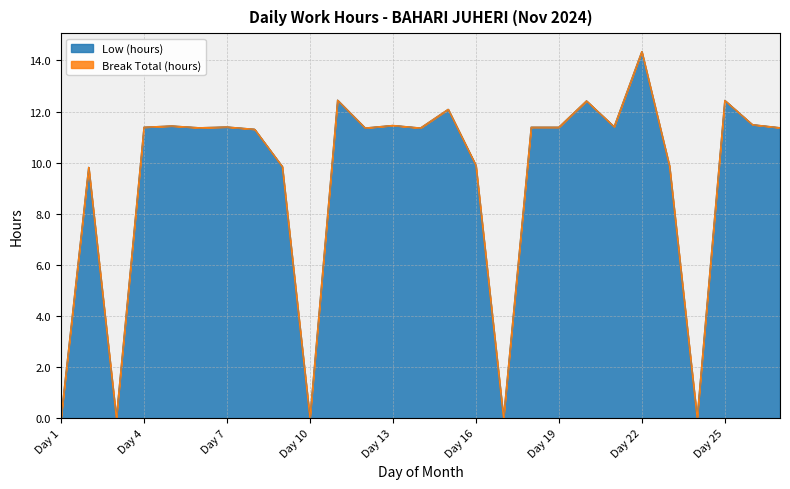

Is it true that the value at Day 15 is 12.1?

True